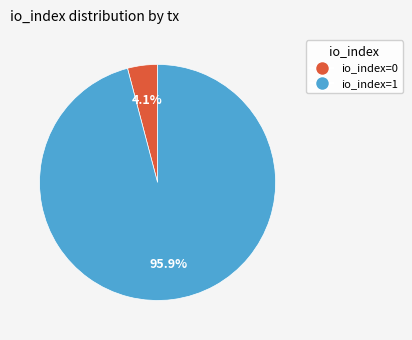

Is io_index=1 the majority of the pie?

Yes